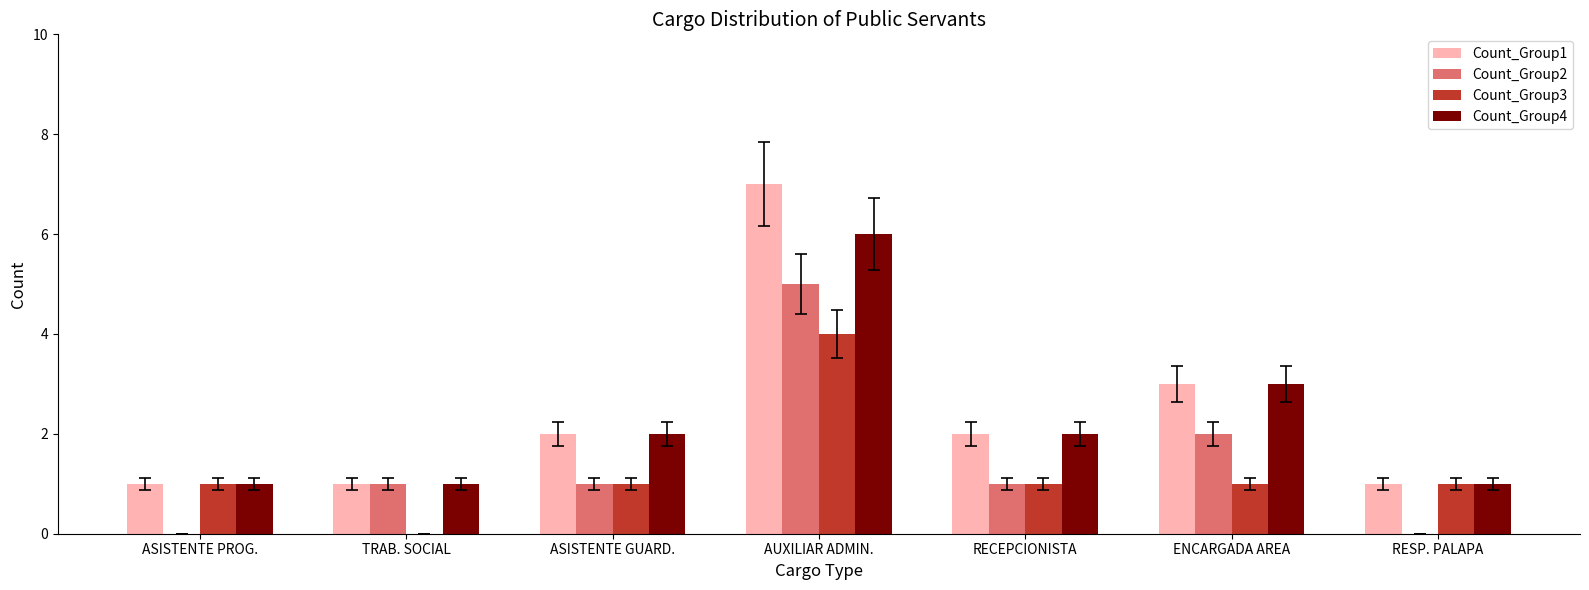

Is the value of Count_Group1 at AUXILIAR ADMIN. greater than the value of Count_Group4 at ASISTENTE PROG.?

Yes